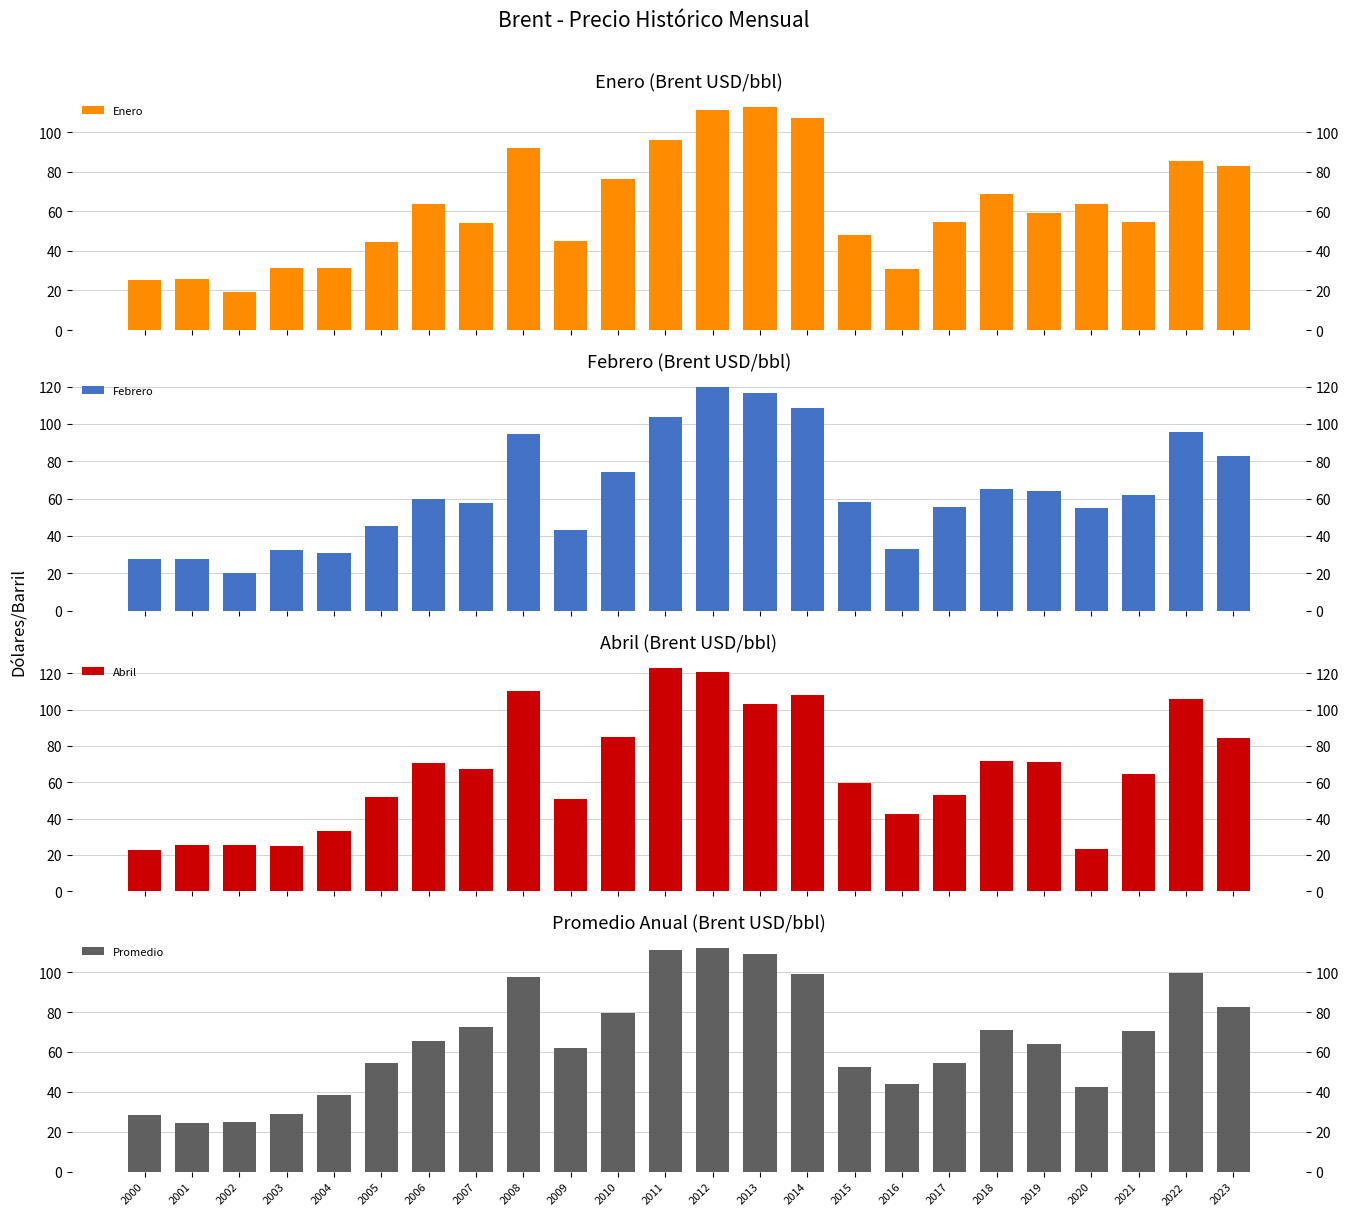

What is the difference between the highest and lowest values at 2000?

5.7